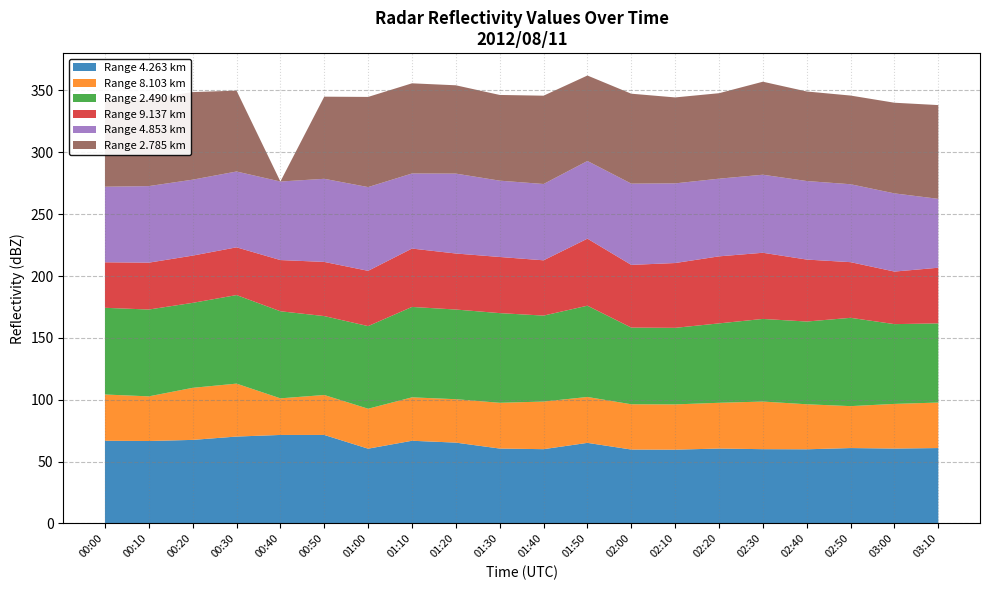

What is the total value across all series at 00:50?

345.0